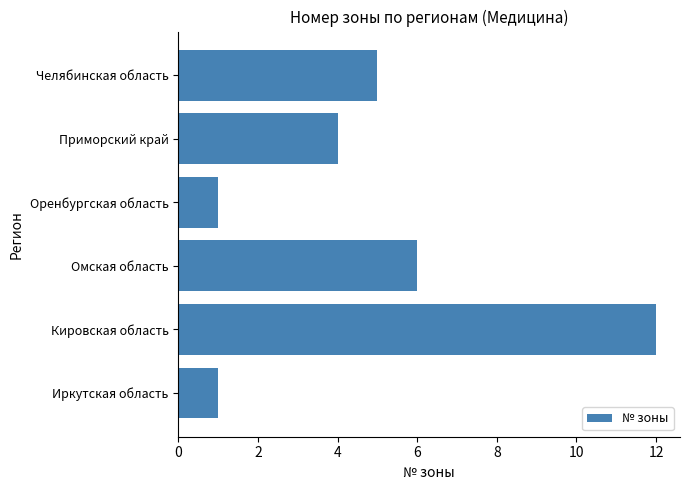

The value at Оренбургская область is 1. True or false?

True